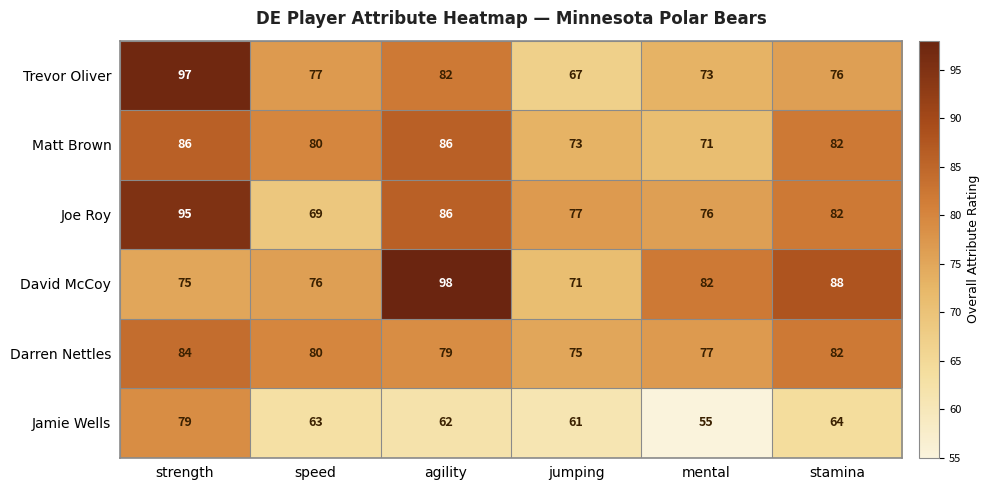

Where does the Trevor Oliver series first go above 77?

strength